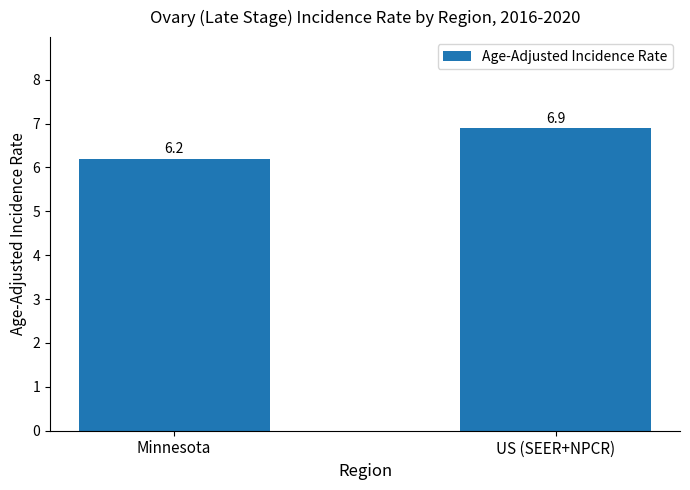

What is the label of the 2nd bar from the left?

US (SEER+NPCR)